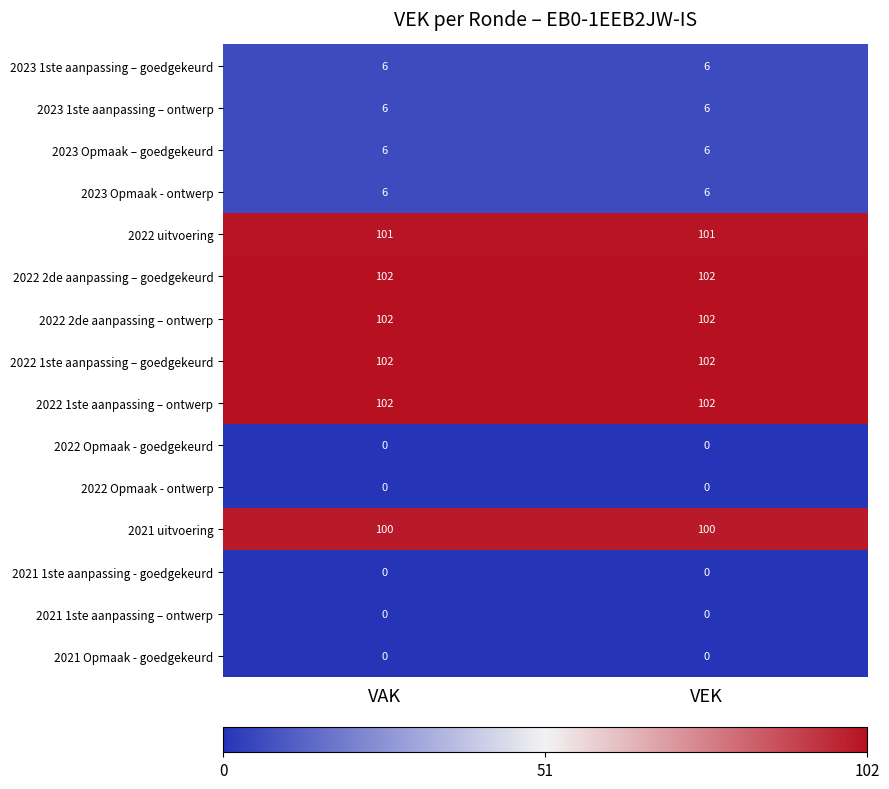

What is the total value across all series at VAK?

633